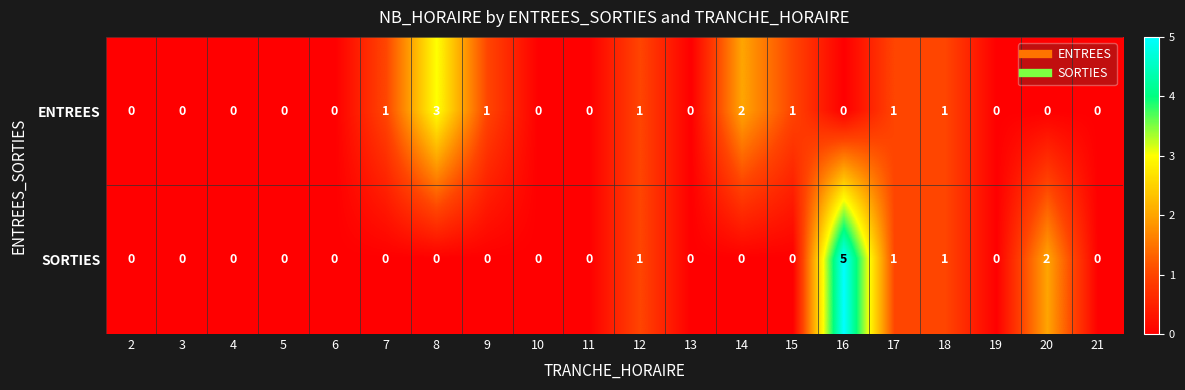

What is the highest value of the SORTIES series?

5